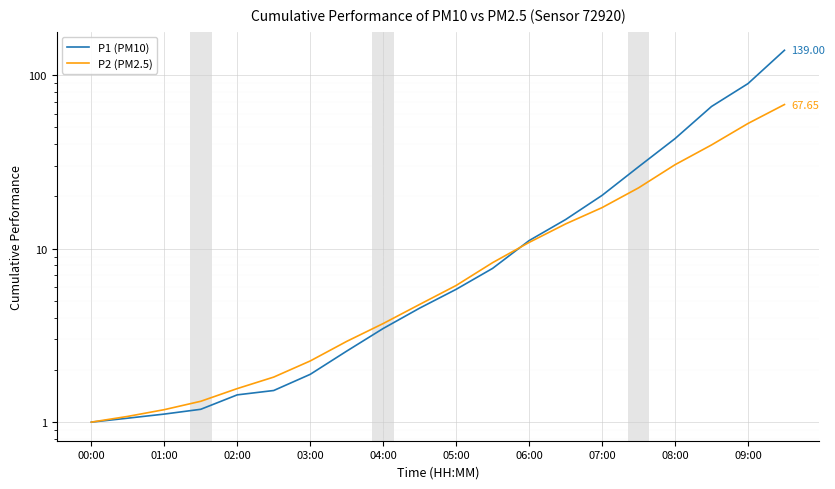

At how many categories does at least one series exceed 65?

3